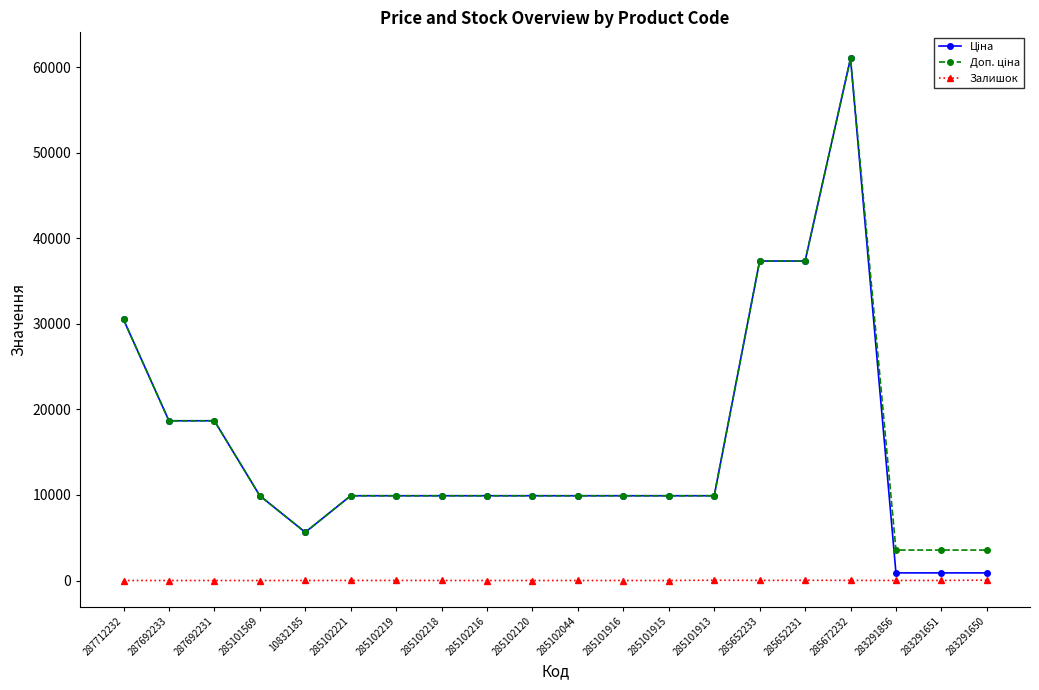

What is the sum of all Залишок values?

158.0